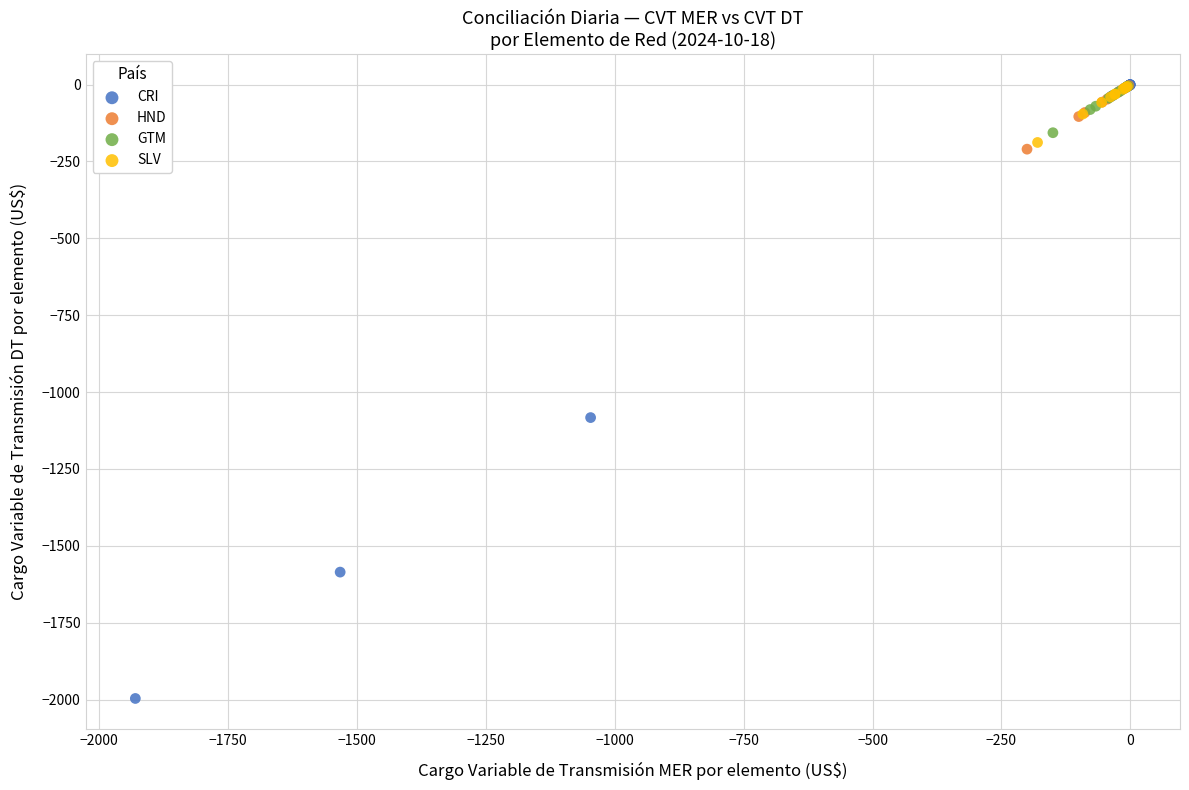

Which series has the largest Y range (max minus min)?

CRI